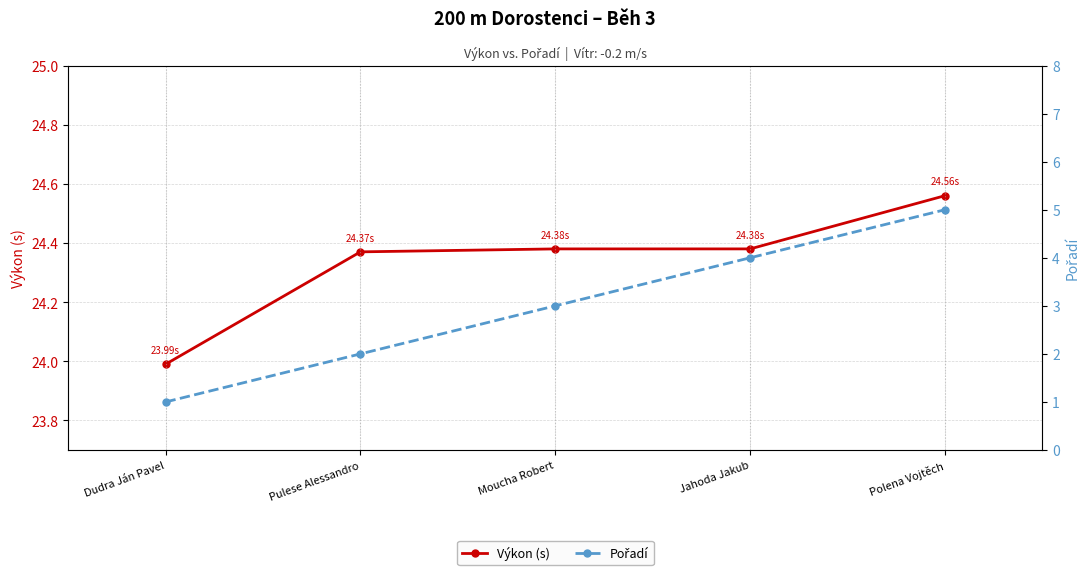

True or false: Pořadí has more than 2 interior local peaks.

False